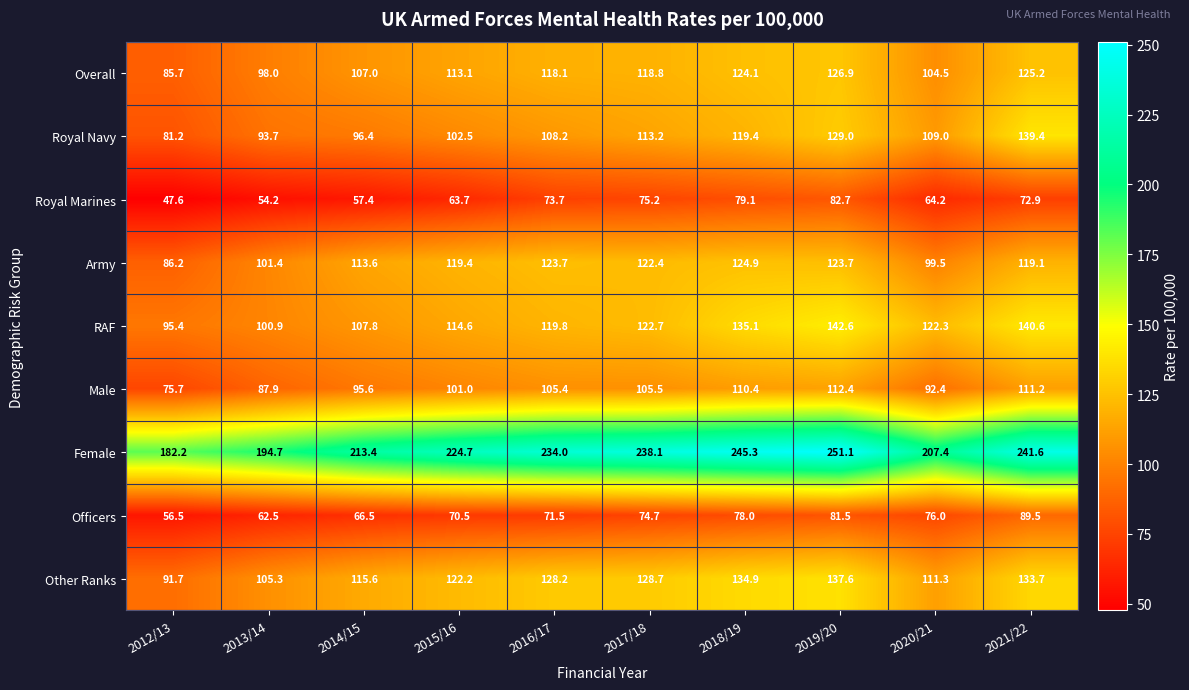

What is the spread (max minus min) of values at 2021/22?

168.7